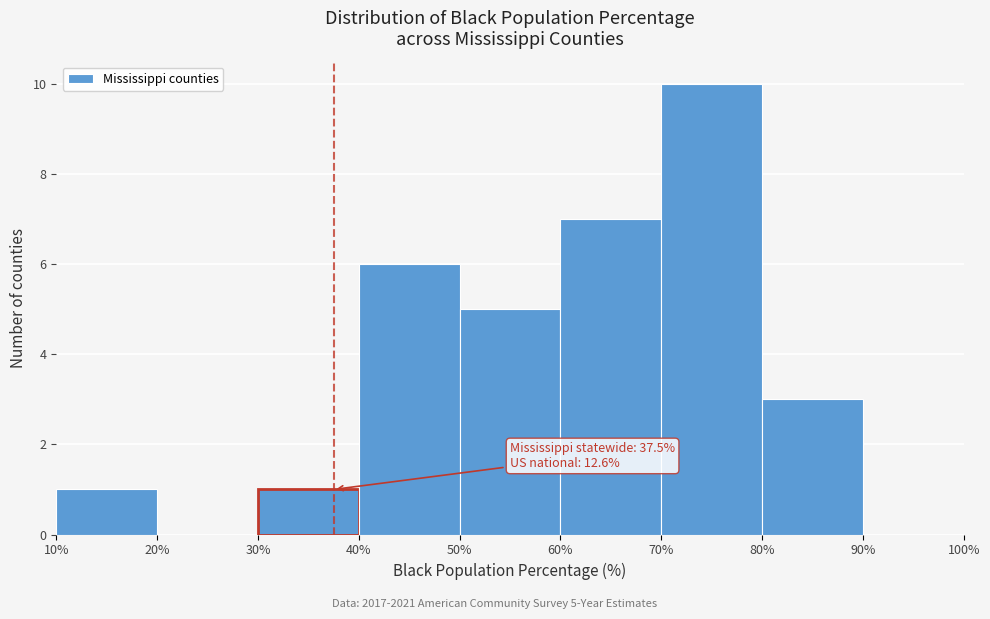

Which range on the x-axis has the tallest bar?

70% to 80%